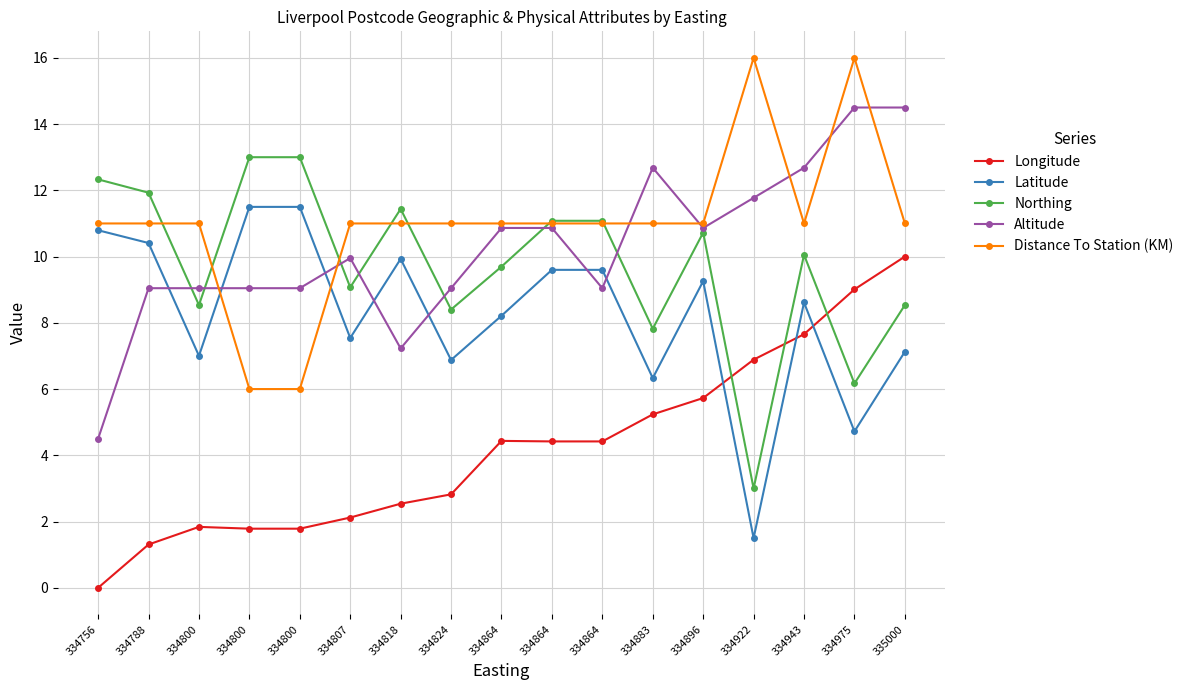

Reading left to right, transcribe all the data shown in this chart.

Longitude: 334756=0.0	334788=1.3	334800=1.8	334800=1.8	334800=1.8	334807=2.1	334818=2.5	334824=2.8	334864=4.4	334864=4.4	334864=4.4	334883=5.2	334896=5.7	334922=6.9	334943=7.7	334975=9.0	335000=10.0
Latitude: 334756=10.8	334788=10.4	334800=7.0	334800=11.5	334800=11.5	334807=7.5	334818=9.9	334824=6.9	334864=8.2	334864=9.6	334864=9.6	334883=6.3	334896=9.3	334922=1.5	334943=8.6	334975=4.7	335000=7.1
Northing: 334756=12.3	334788=11.9	334800=8.5	334800=13.0	334800=13.0	334807=9.1	334818=11.4	334824=8.4	334864=9.7	334864=11.1	334864=11.1	334883=7.8	334896=10.7	334922=3.0	334943=10.1	334975=6.2	335000=8.5
Altitude: 334756=4.5	334788=9.0	334800=9.0	334800=9.0	334800=9.0	334807=10.0	334818=7.2	334824=9.0	334864=10.9	334864=10.9	334864=9.0	334883=12.7	334896=10.9	334922=11.8	334943=12.7	334975=14.5	335000=14.5
Distance To Station (KM): 334756=11.0	334788=11.0	334800=11.0	334800=6.0	334800=6.0	334807=11.0	334818=11.0	334824=11.0	334864=11.0	334864=11.0	334864=11.0	334883=11.0	334896=11.0	334922=16.0	334943=11.0	334975=16.0	335000=11.0